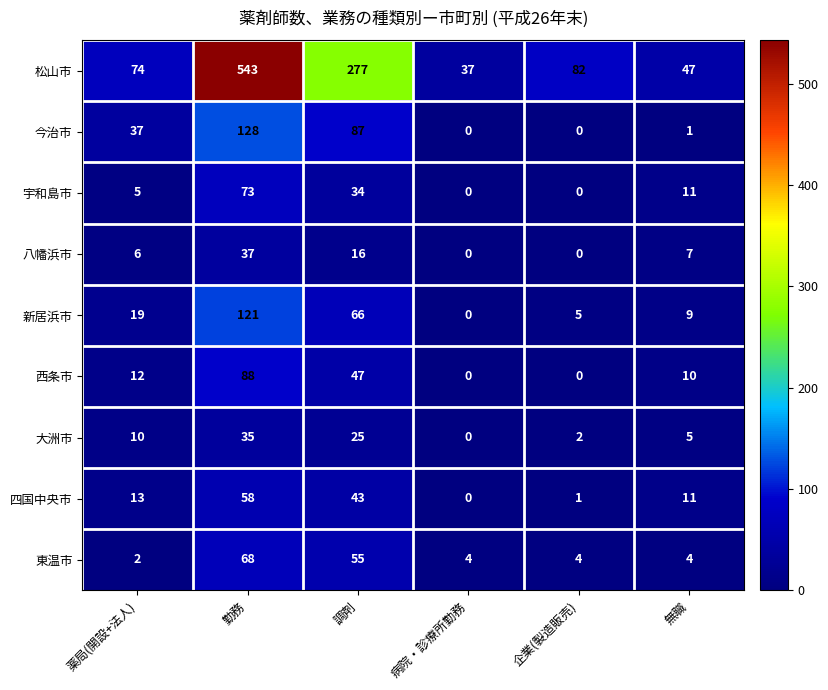

What is the average value of the 今治市 series?

42